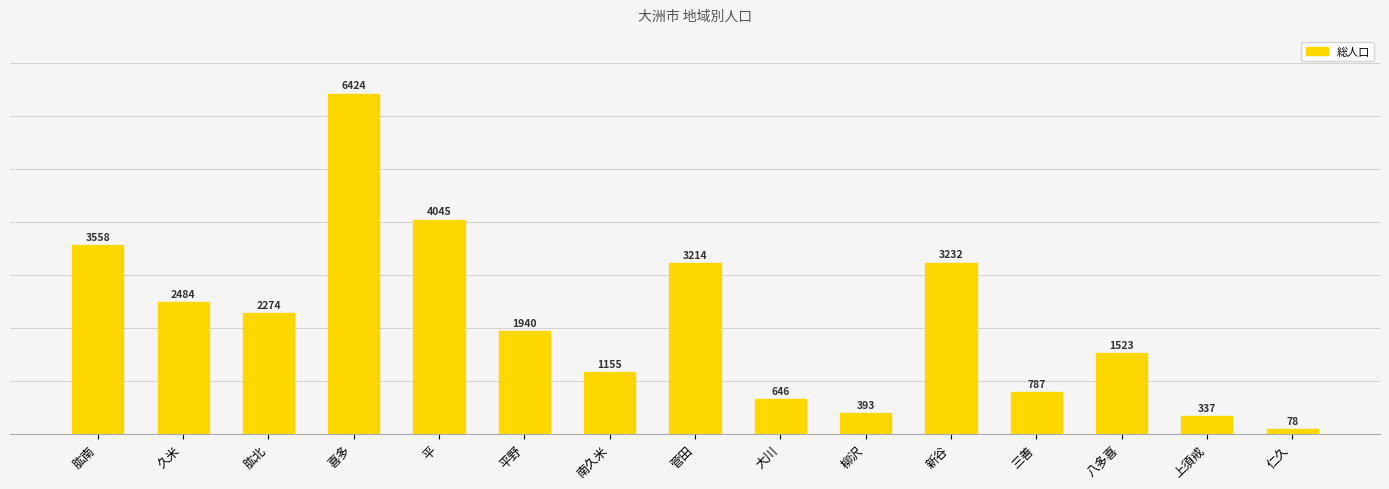

True or false: the data shows 3214 at 菅田.

True